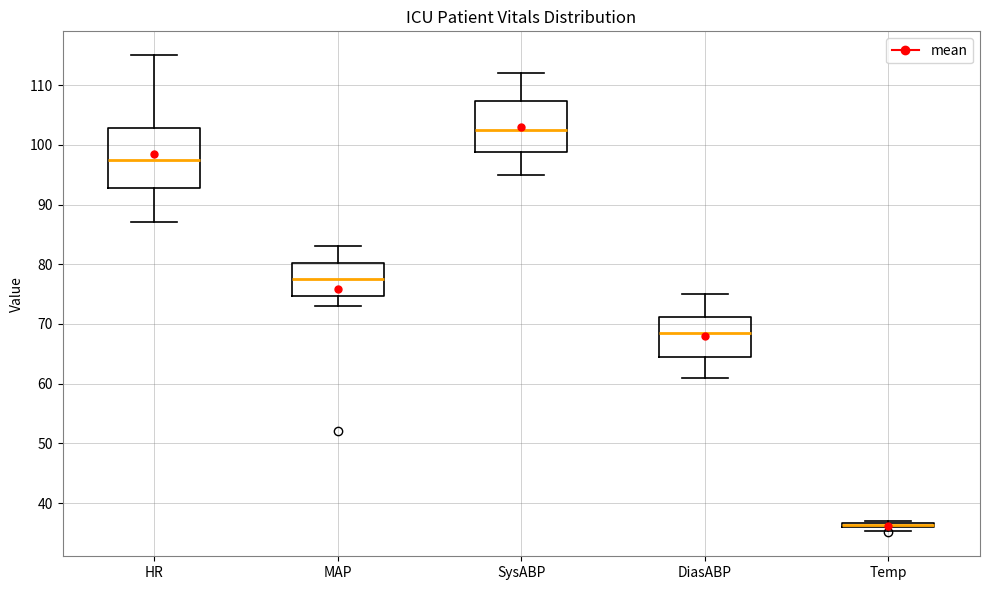

Where is the upper edge of the box for DiasABP on the y-axis? The values are not printed on the chart, so give them approximately, as read against the axis.

71